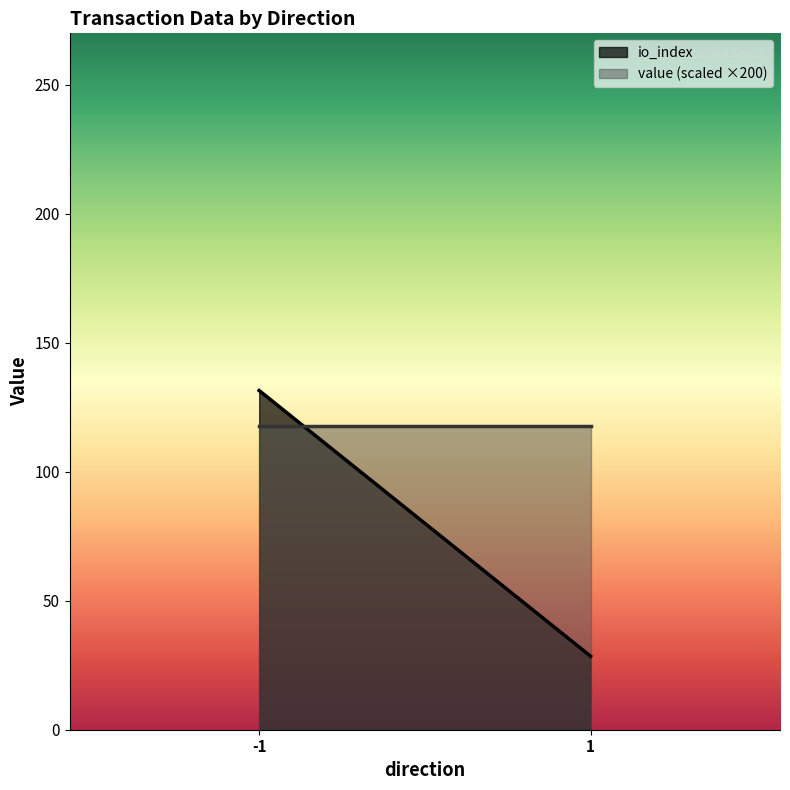

Where is value nearest to the value 0?

-1